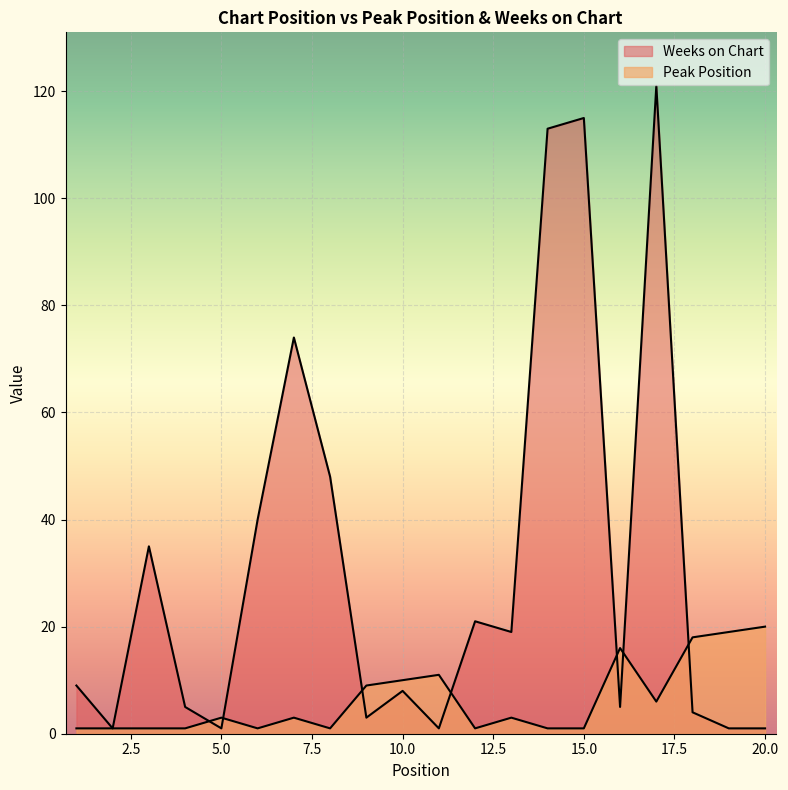

Reading right to left, list all the values displayed in this chart.

Peak Position: 20=20	19=19	18=18	17=6	16=16	15=1	14=1	13=3	12=1	11=11	10=10	9=9	8=1	7=3	6=1	5=3	4=1	3=1	2=1	1=1
Weeks on Chart: 20=1	19=1	18=4	17=121	16=5	15=115	14=113	13=19	12=21	11=1	10=8	9=3	8=48	7=74	6=40	5=1	4=5	3=35	2=1	1=9